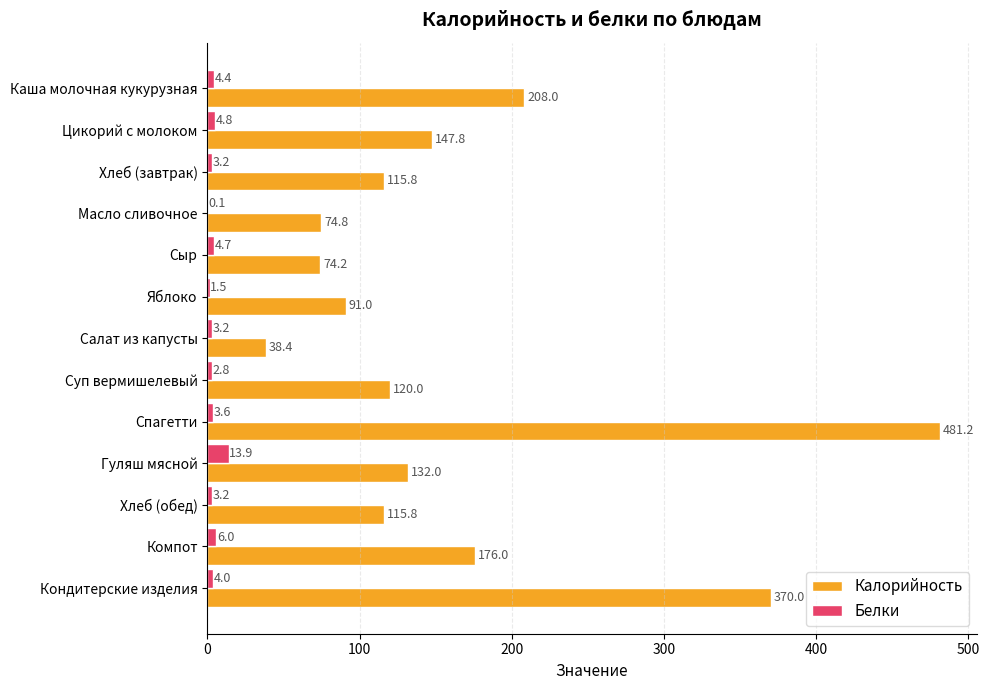

Which series has the widest spread of values?

Калорийность